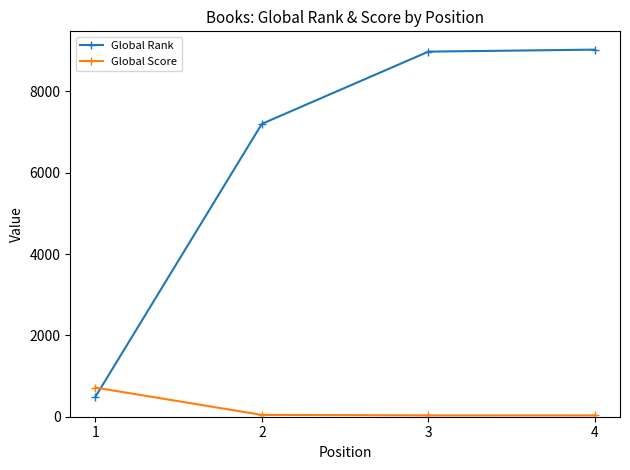

Which series ends up on top after the final intersection of Global Score and Global Rank?

Global Rank